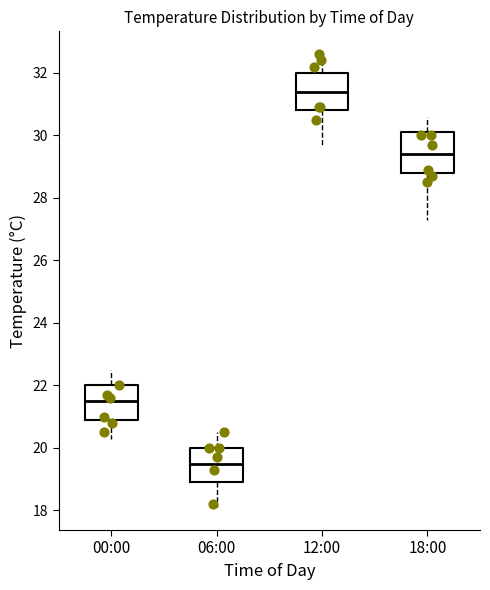

Reading left to right, read every box against the y-axis: the position of its median line, the range the box covers, and the ends of its whiskers. The values are not printed on the chart, so give them approximately, as read against the axis.

00:00: median 21.6, box 21.0 to 22.0, whiskers 20.4 to 22.6
06:00: median 19.6, box 19.0 to 20.0, whiskers 18.2 to 20.6
12:00: median 31.4, box 30.8 to 32.0, whiskers 29.8 to 32.6
18:00: median 29.4, box 28.8 to 30.2, whiskers 27.4 to 30.6